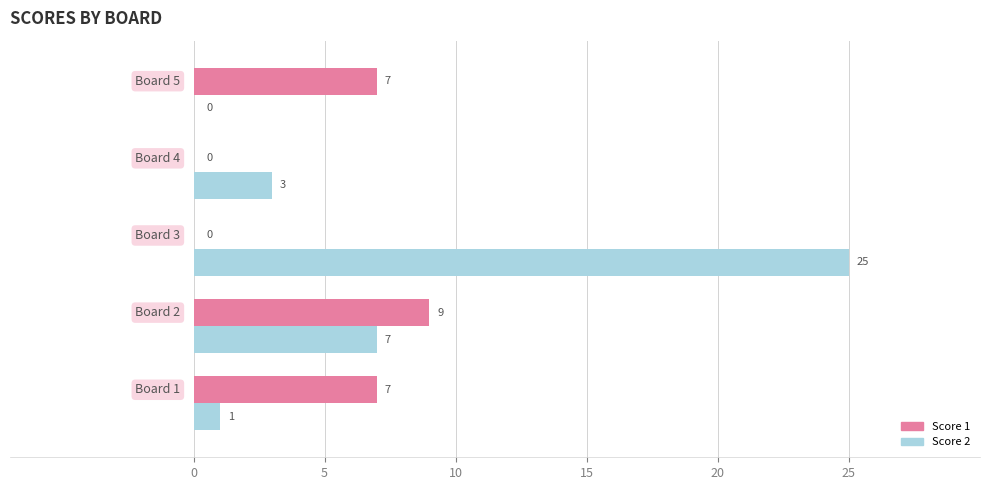

What is the greatest value displayed?

25